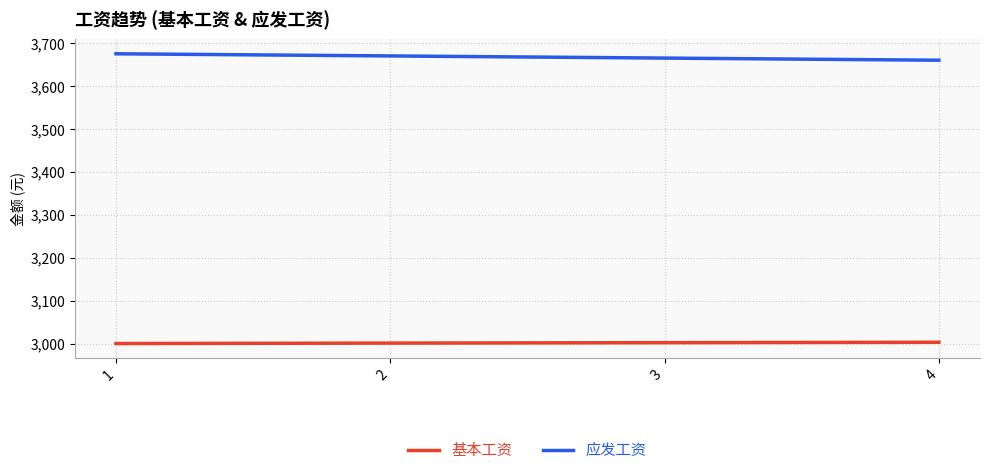

What is the lowest value of the 基本工资 series?

3000